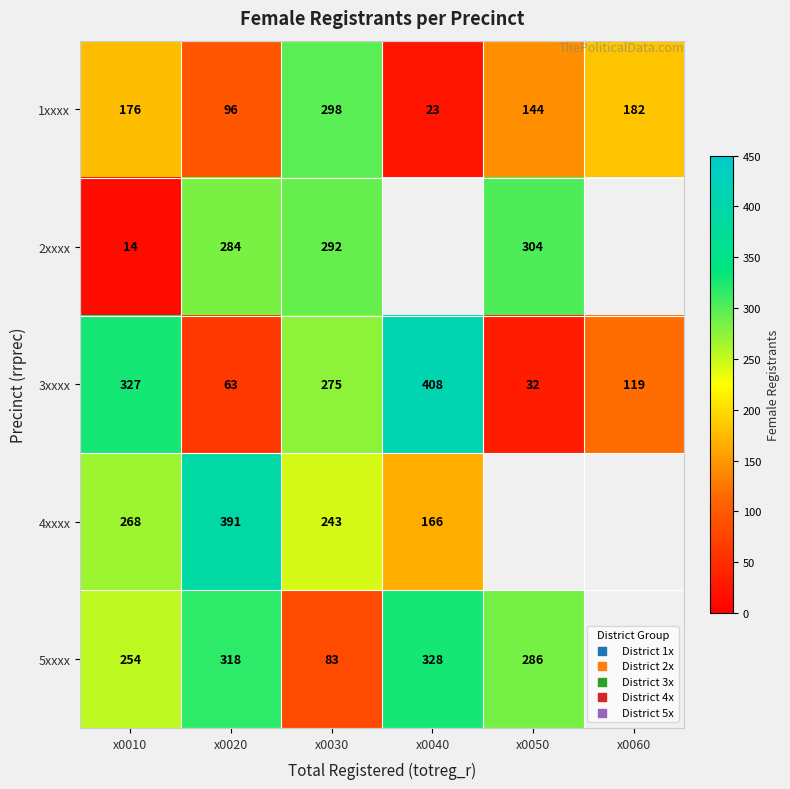

What is the sum of all 3xxxx values?

1224